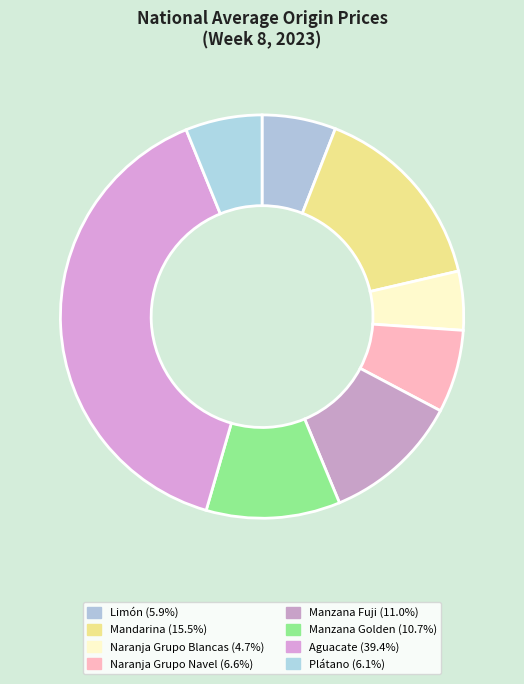

Combined, what portion of the pie is Mandarina and Naranja Grupo Navel?

22.1%